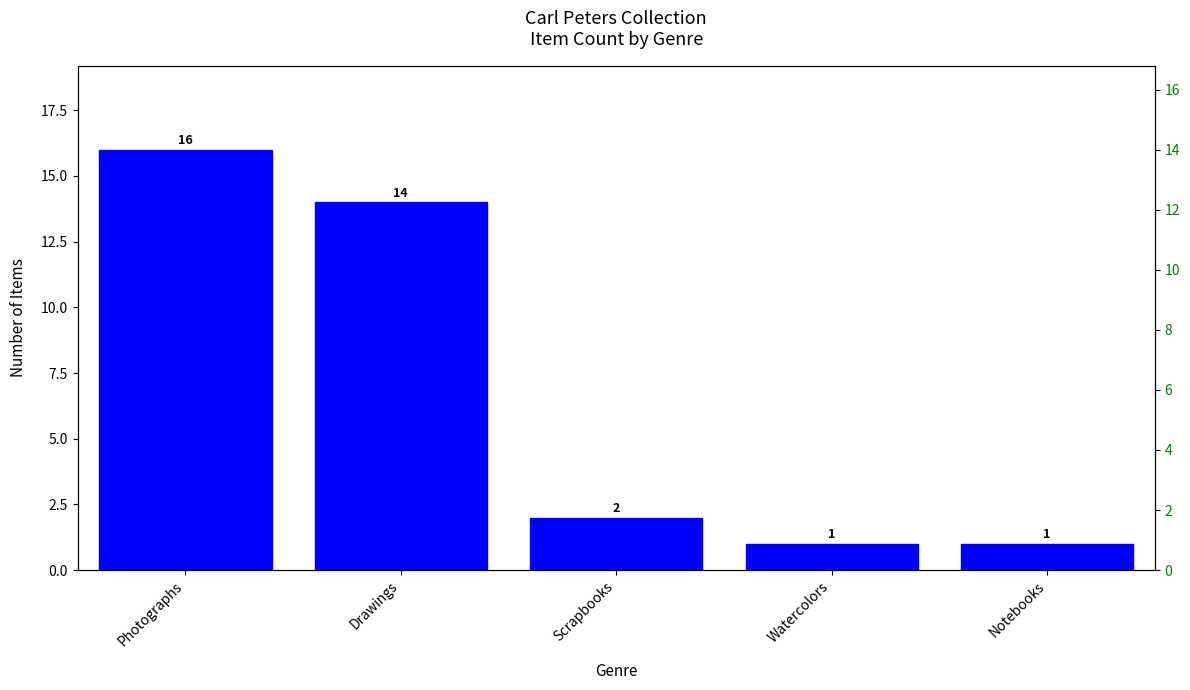

Rank the categories by value from highest to lowest.

Photographs, Drawings, Scrapbooks, Watercolors, Notebooks